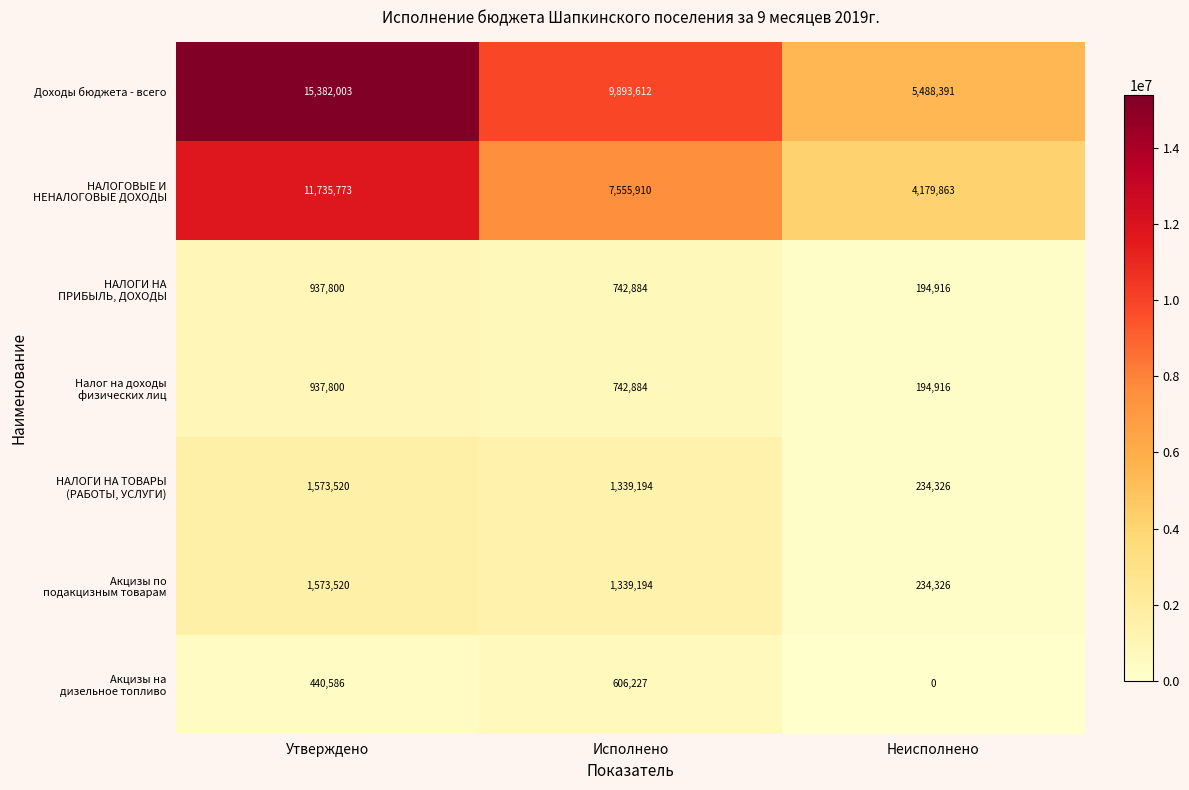

At which category does the chart reach its minimum across all series?

Неисполнено